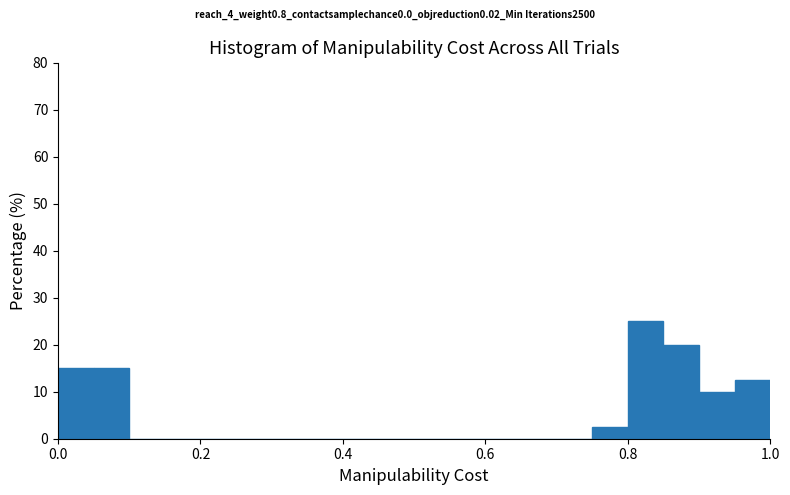

Read against the x-axis, roughly where is the centre of the tallest bar?

0.82